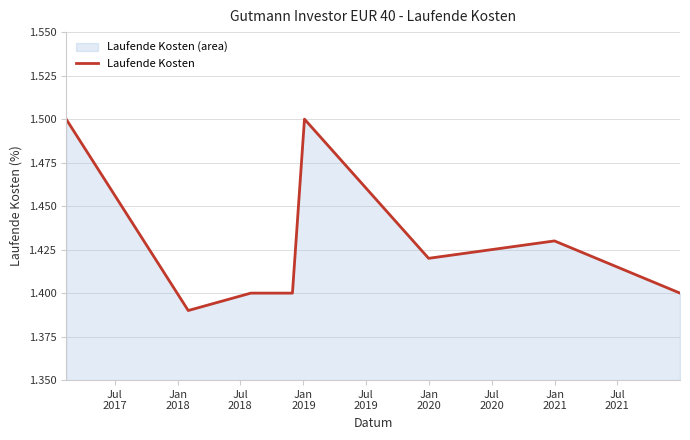

What is the greatest value displayed?

1.5